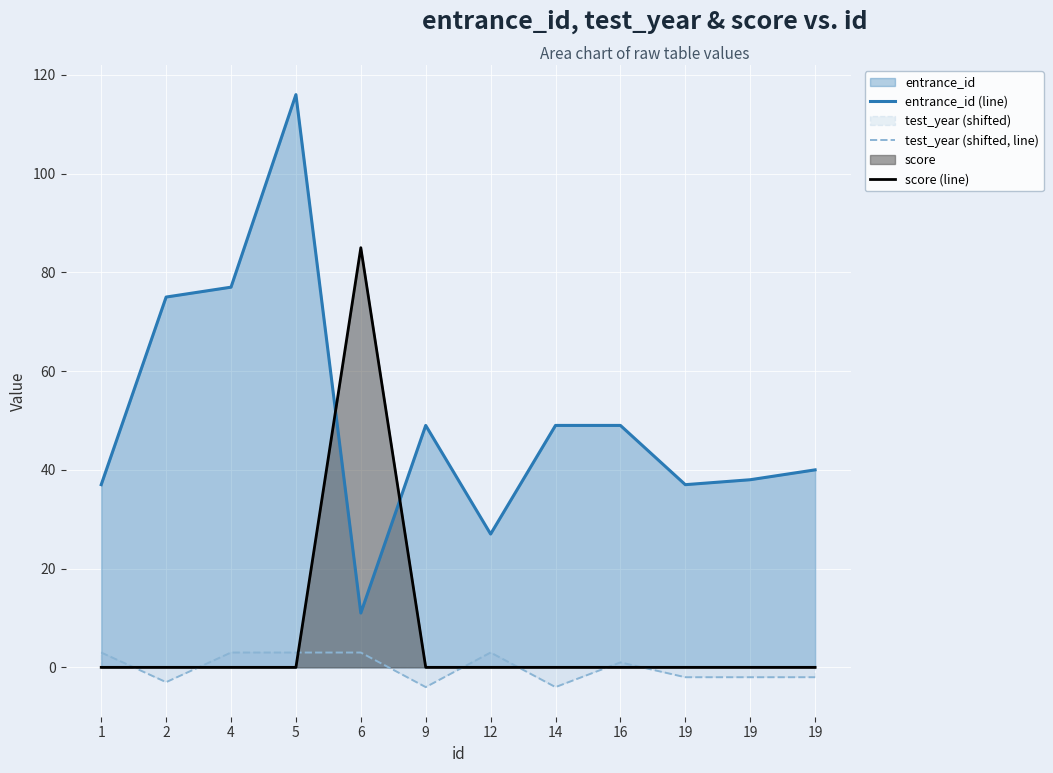

What is the difference between the highest and lowest values at 19?

39